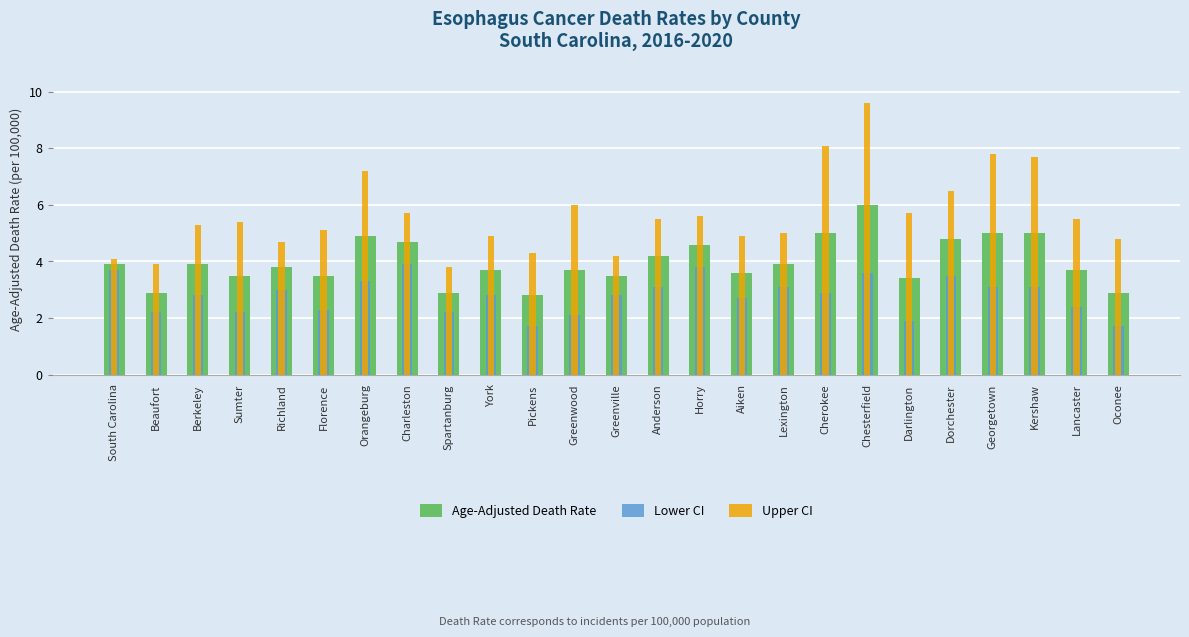

Read the Lower CI value at Georgetown.

3.1